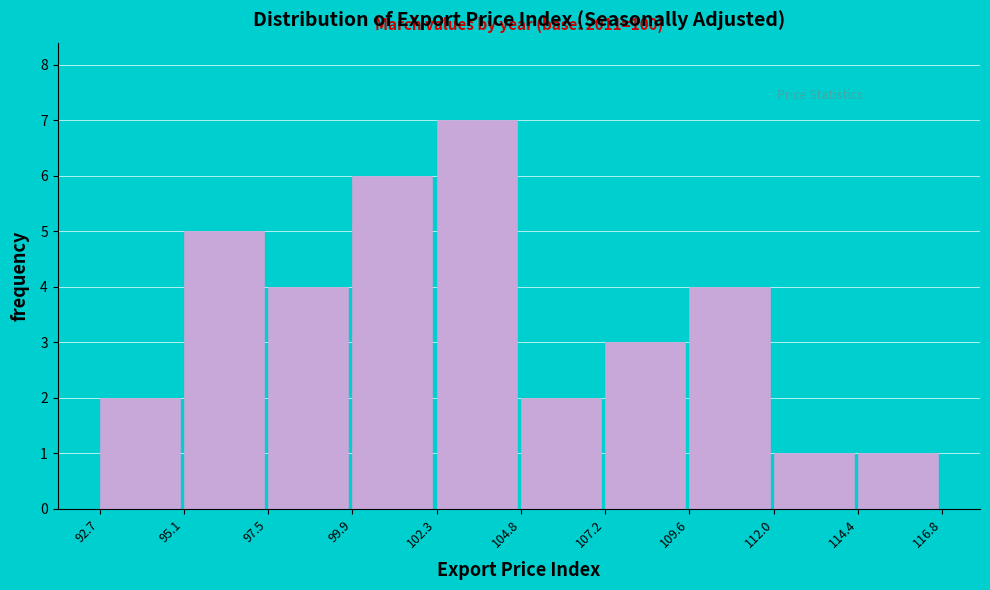

Over which range of the x-axis is the bar tallest?

102.3 to 104.8